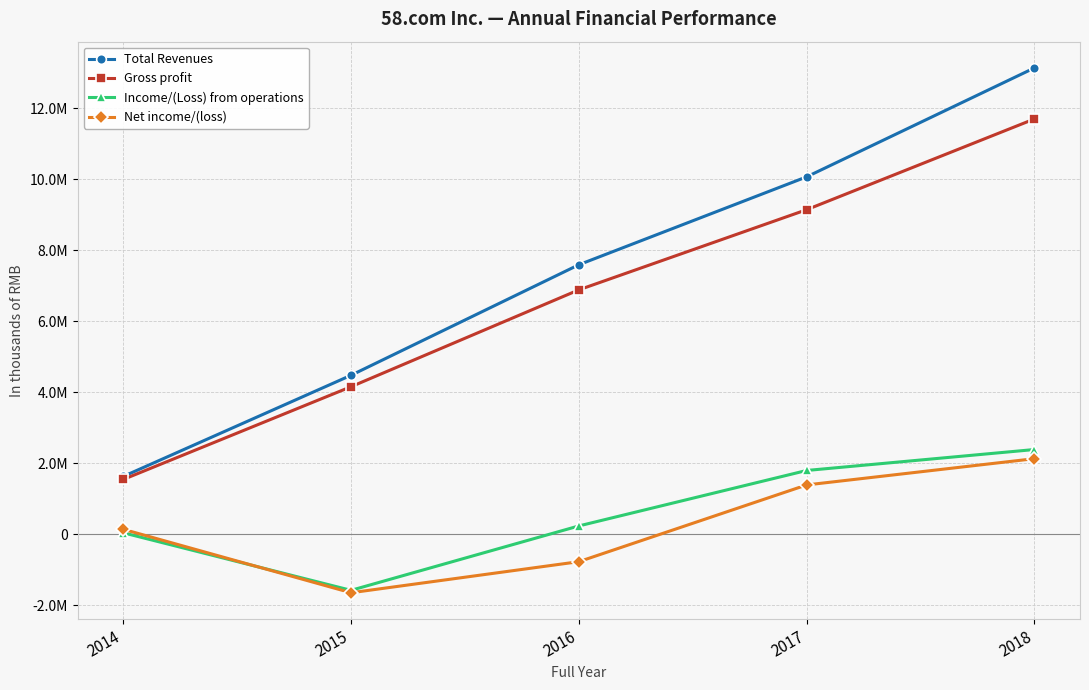

True or false: Gross profit and Net income/(loss) cross at least once.

False